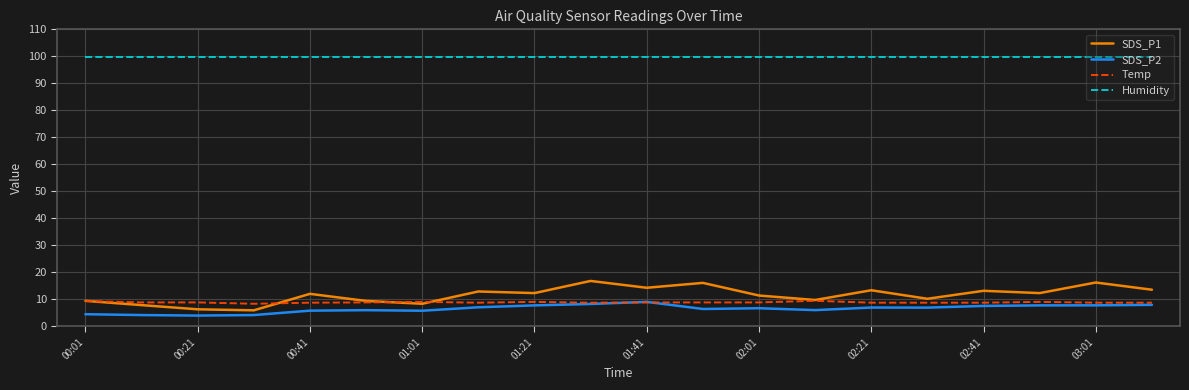

What is the maximum value for SDS_P2?

9.1